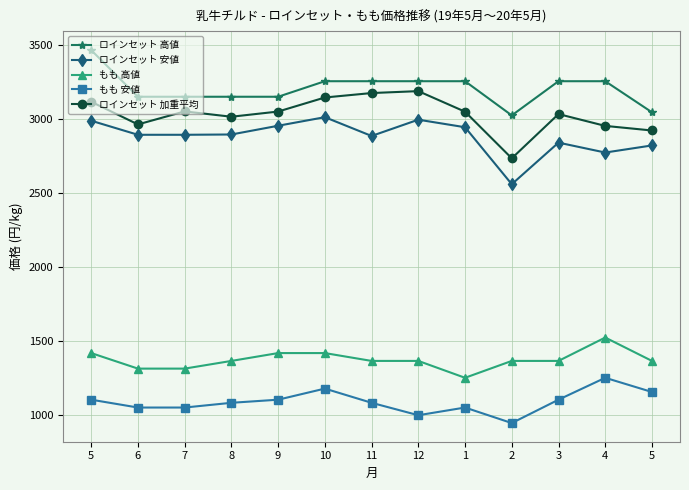

Reading left to right, list all the values displayed in this chart.

ロインセット 高値: 3465	3150	3150	3150	3150	3255	3255	3255	3255	3024	3255	3255	3045
ロインセット 安値: 2988	2893	2893	2895	2954	3012	2885	2995	2944	2559	2840	2773	2821
もも 高値: 1418	1313	1313	1365	1418	1418	1365	1365	1251	1365	1365	1523	1365
もも 安値: 1103	1050	1050	1082	1103	1178	1082	998	1050	945	1103	1251	1155
ロインセット 加重平均: 3116	2963	3051	3015	3050	3145	3175	3188	3049	2734	3033	2953	2922